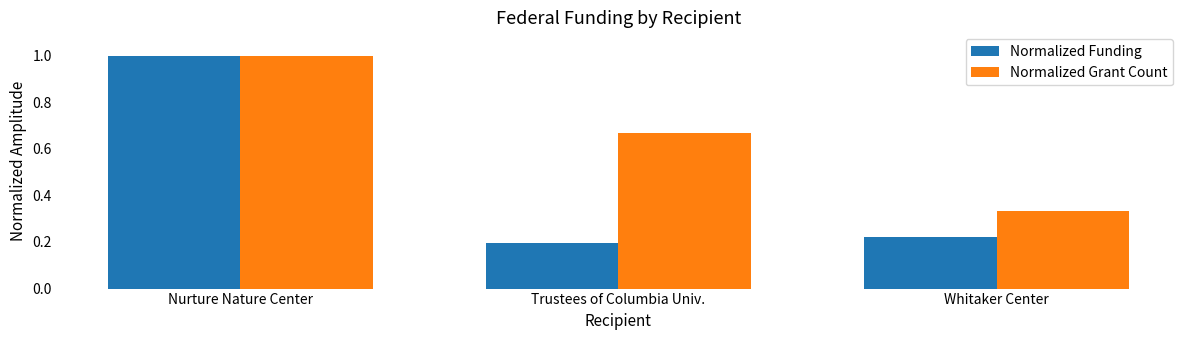

What are all the series names shown in the legend?

Normalized Funding, Normalized Grant Count